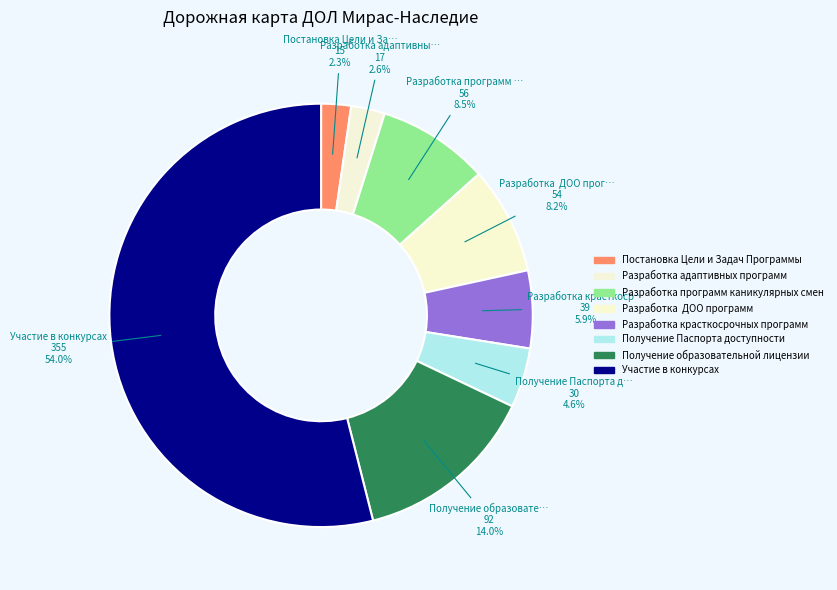

Is there a majority slice in this chart?

Yes